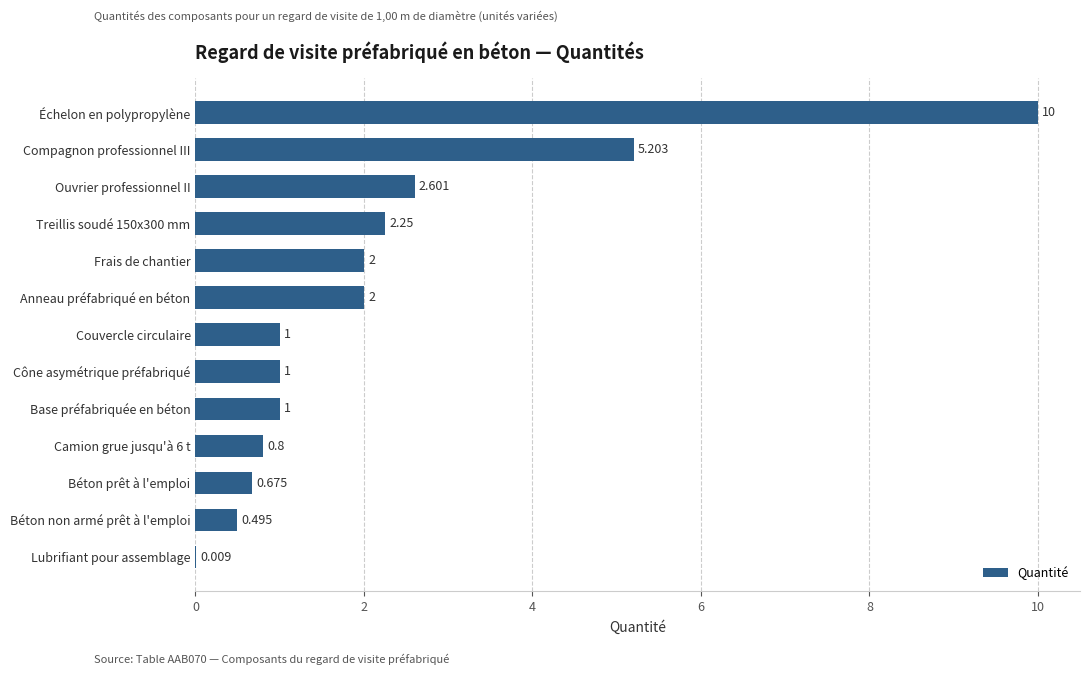

Between Compagnon professionnel III and Frais de chantier, which is larger?

Compagnon professionnel III